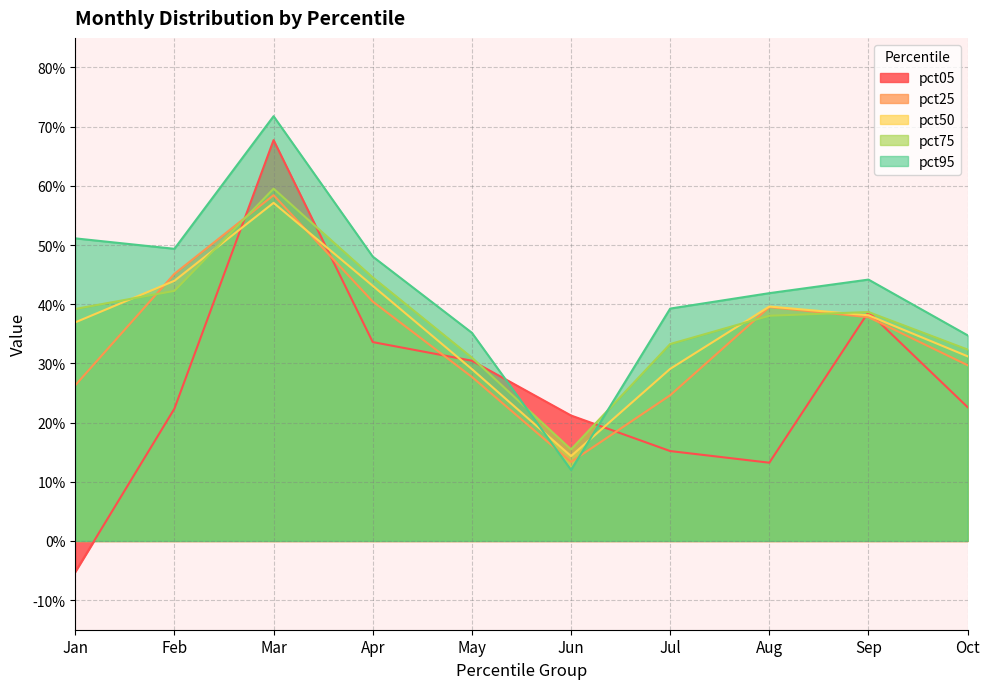

Which series ends up on top after the final intersection of pct75 and pct50?

pct75